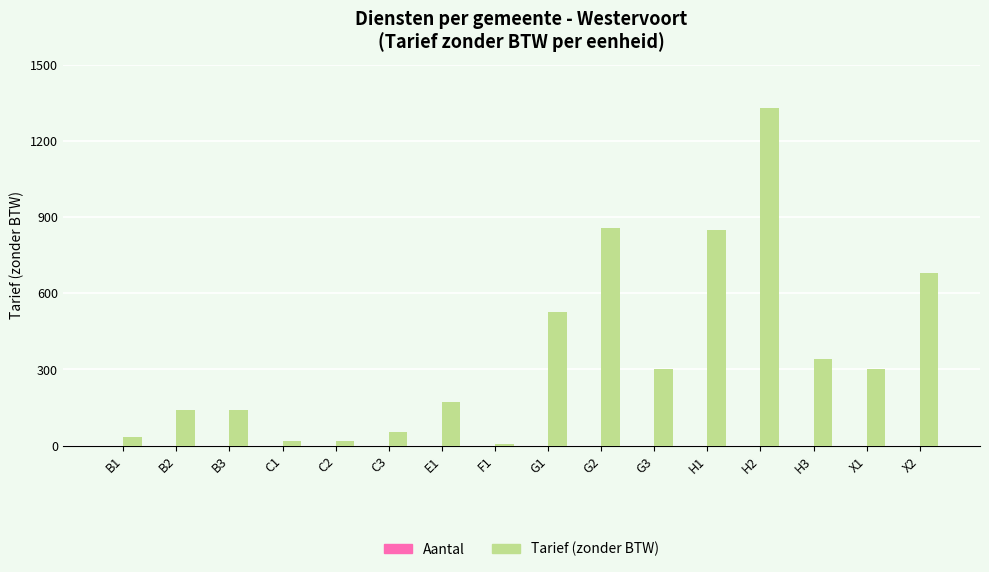

What is the change in value from G3 to X2?

+380.0